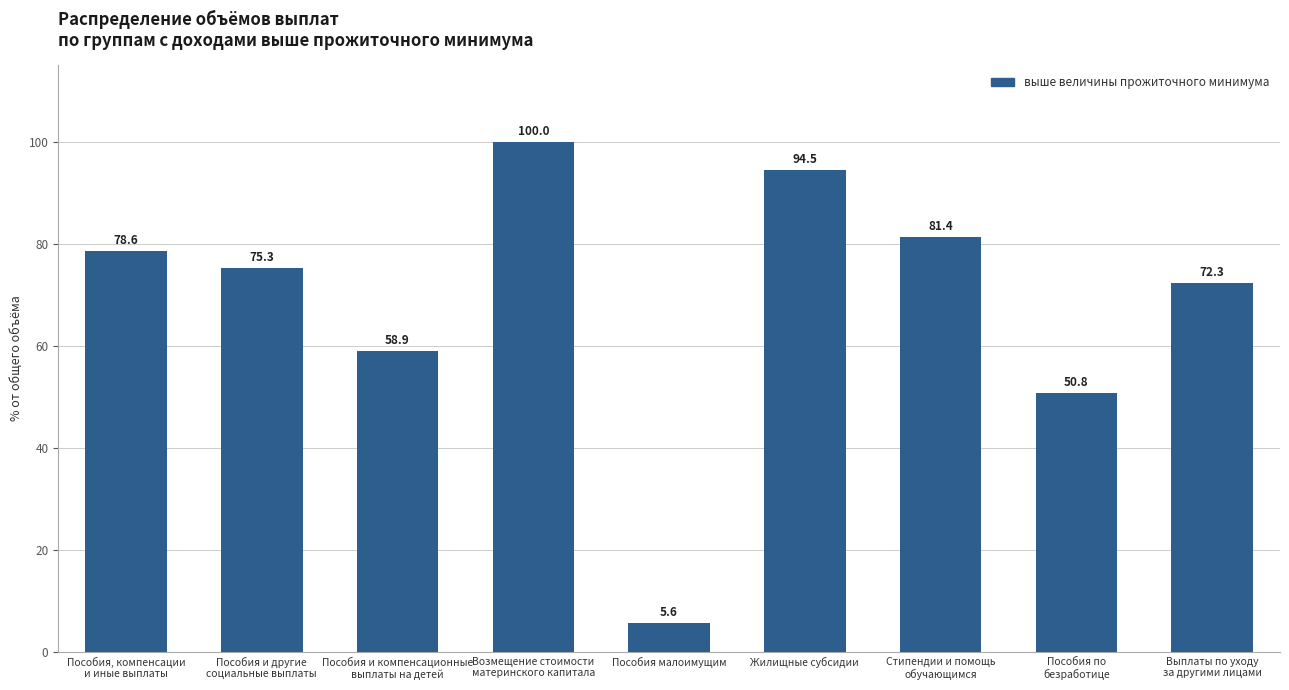

What is the value of the 1st bar from the left?

78.6